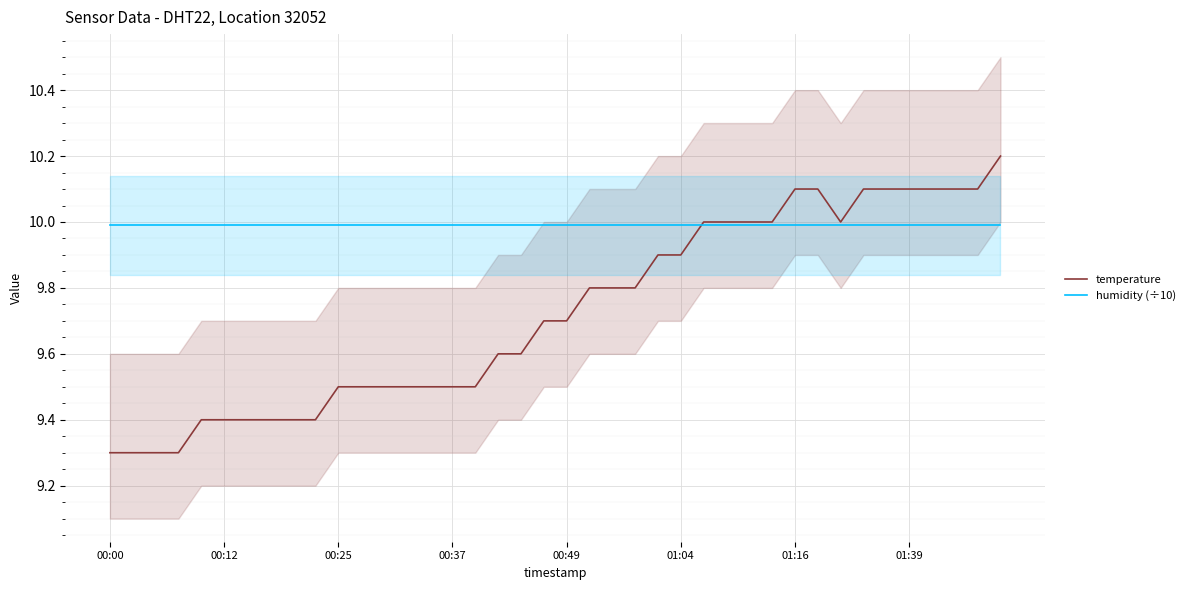

What is the sum of all temperature values?

388.9